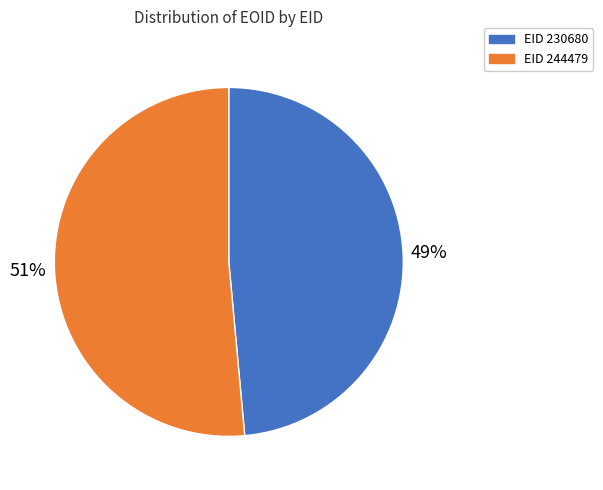

Which has a higher value, EID 244479 or EID 230680?

EID 244479